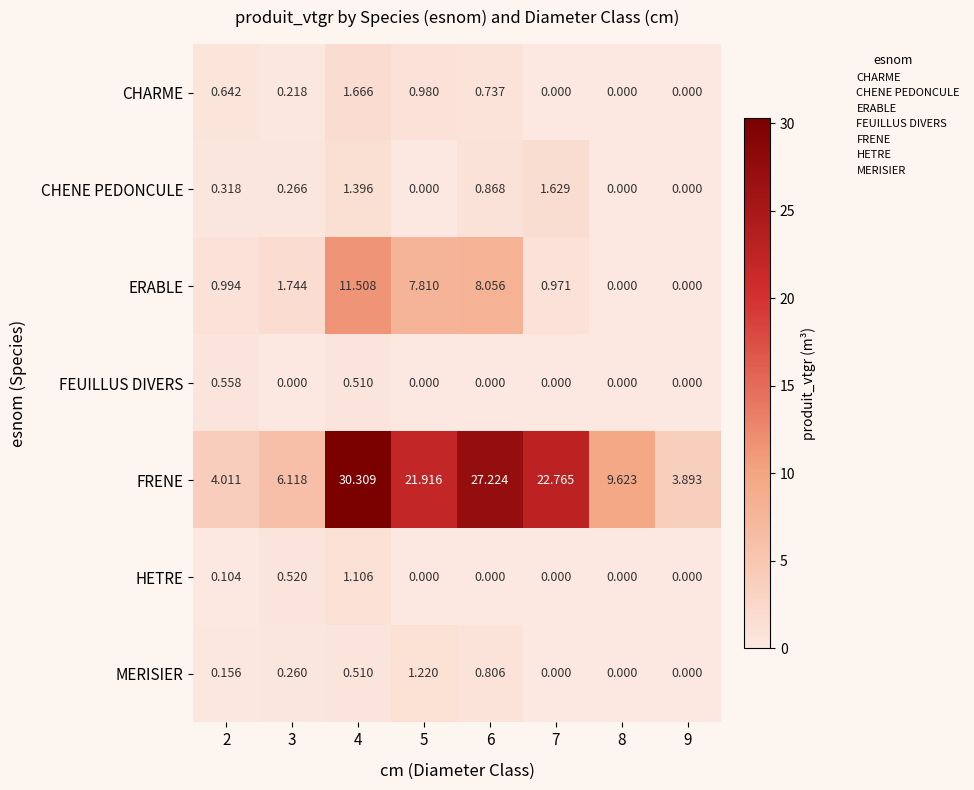

Which series has the widest spread of values?

FRENE